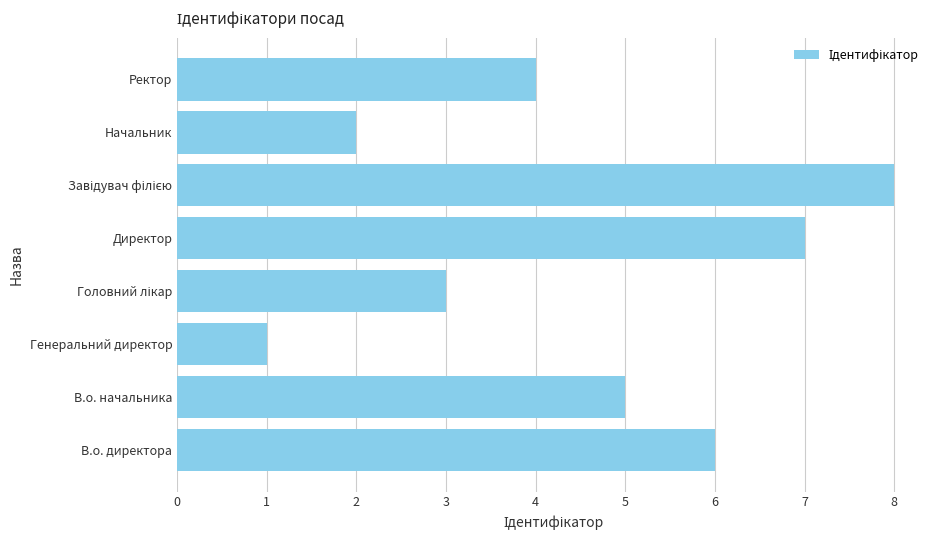

Reading bottom to top, what are all the values shown in this chart?

6	5	1	3	7	8	2	4